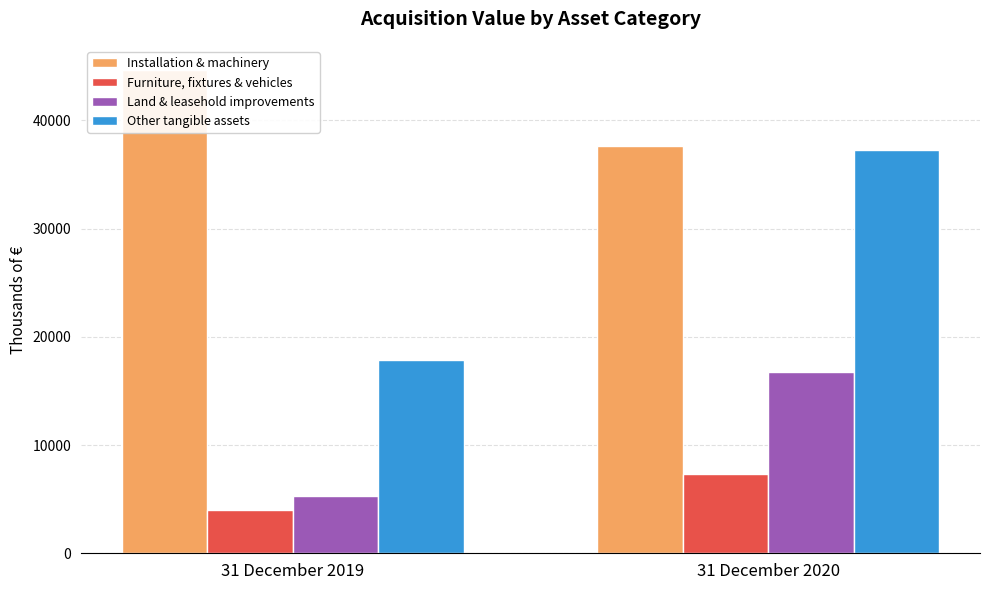

Reading left to right, list all the values displayed in this chart.

Installation & machinery: 44655	37607
Furniture, fixtures & vehicles: 4028	7352
Land & leasehold improvements: 5284	16739
Other tangible assets: 17856	37273